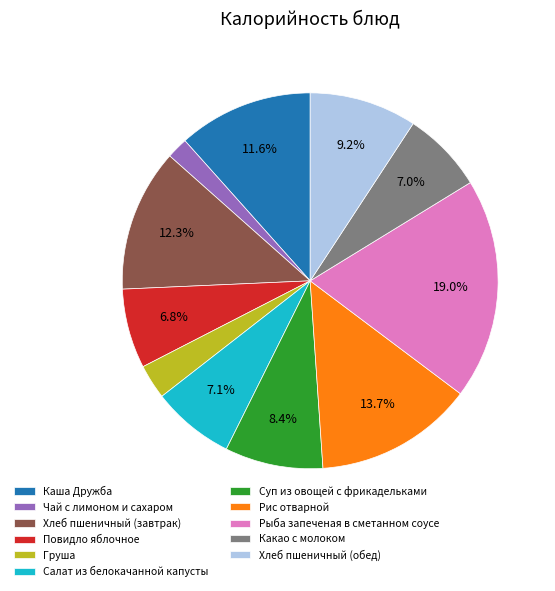

What is the largest slice in the pie chart?

Рыба запеченая в сметанном соусе